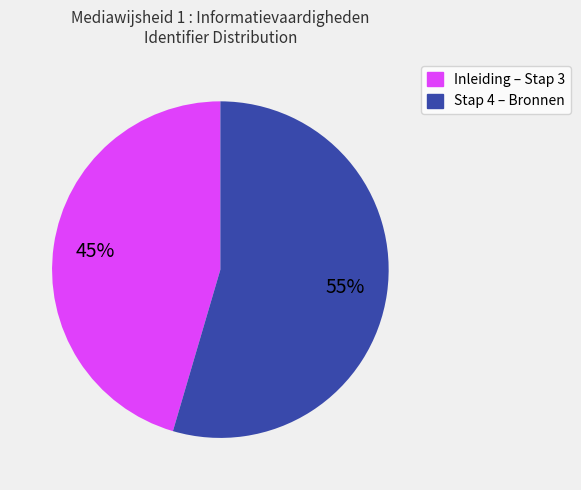

How many segments does this pie chart have?

2